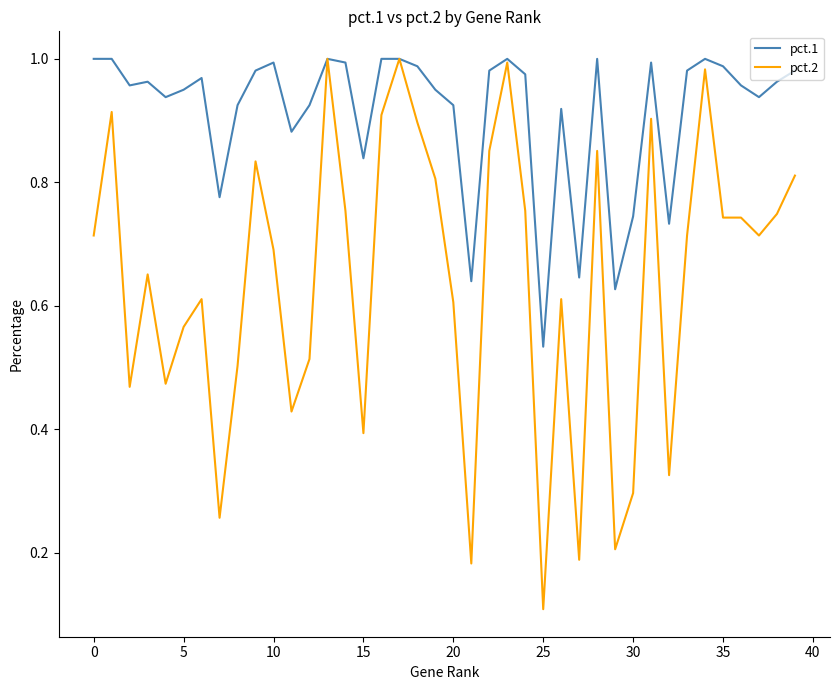

Which series has the largest total across all categories?

pct.1